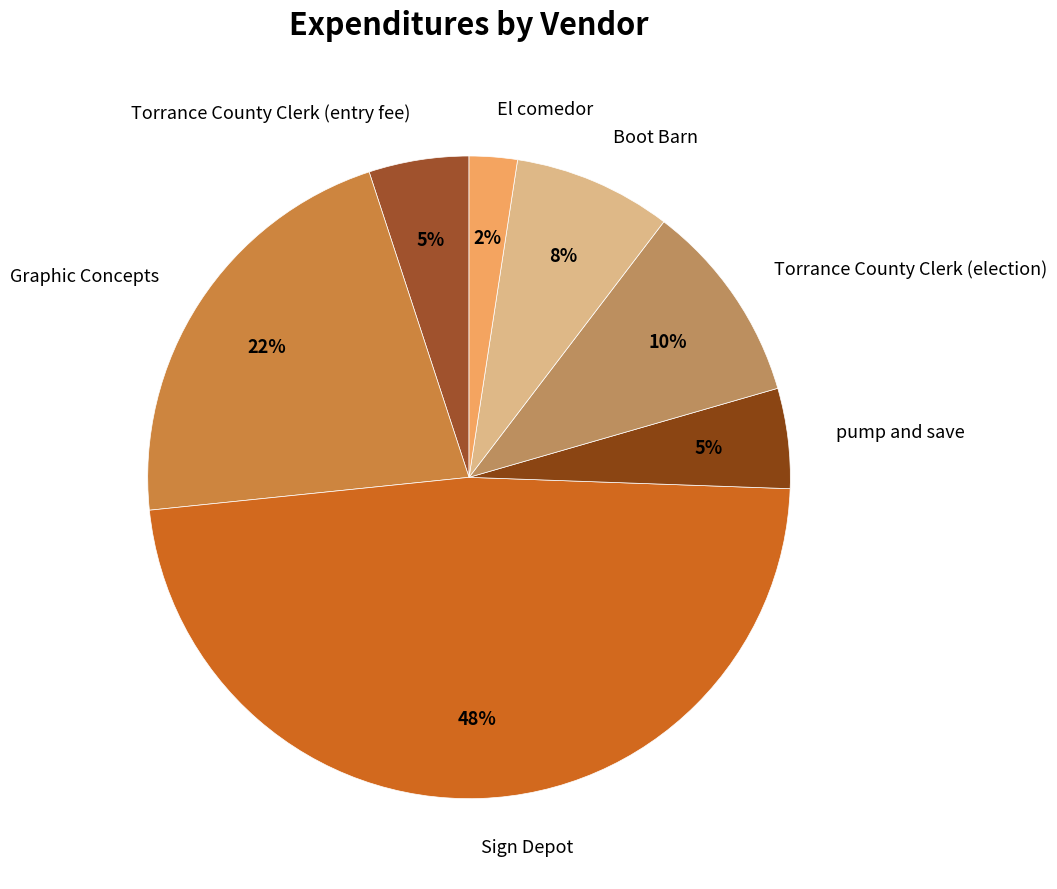

Which slice is the smallest?

El comedor